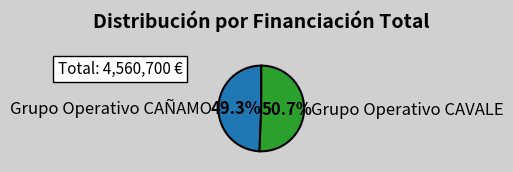

How many slices are in this pie chart?

2